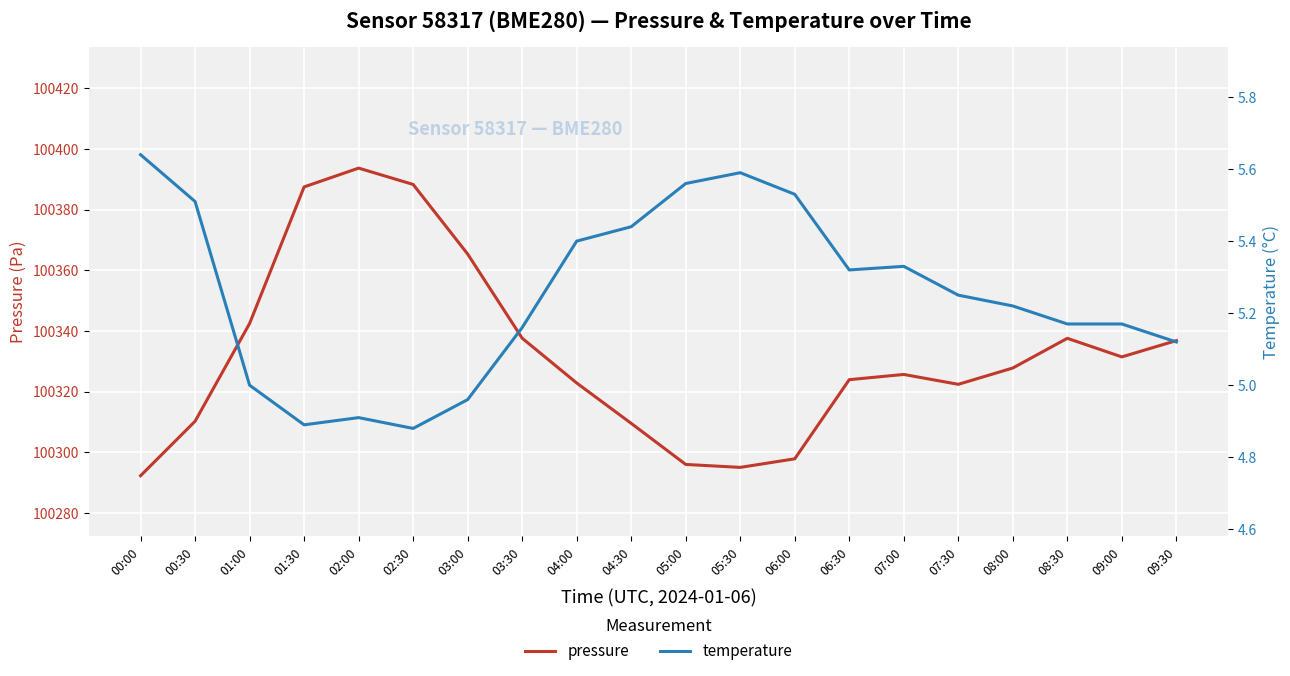

Rank the series by their maximum value, from lowest to highest.

temperature, pressure